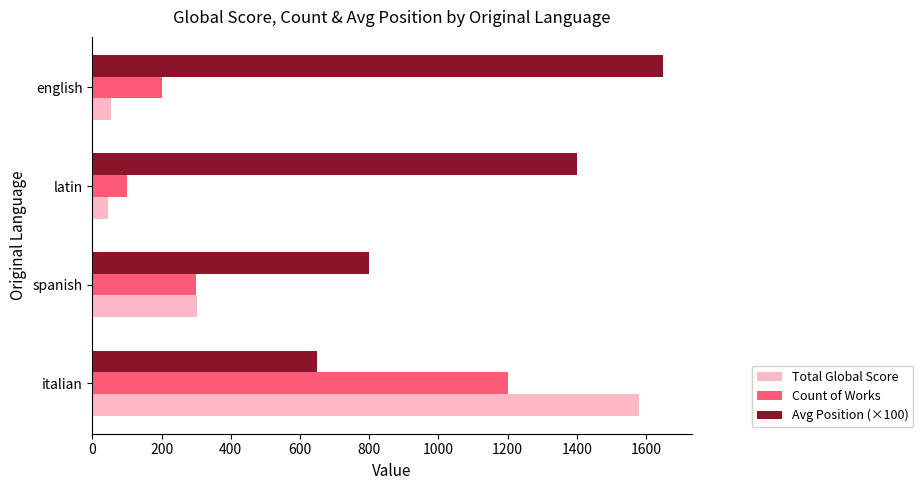

What is the minimum value for Count of Works?

100